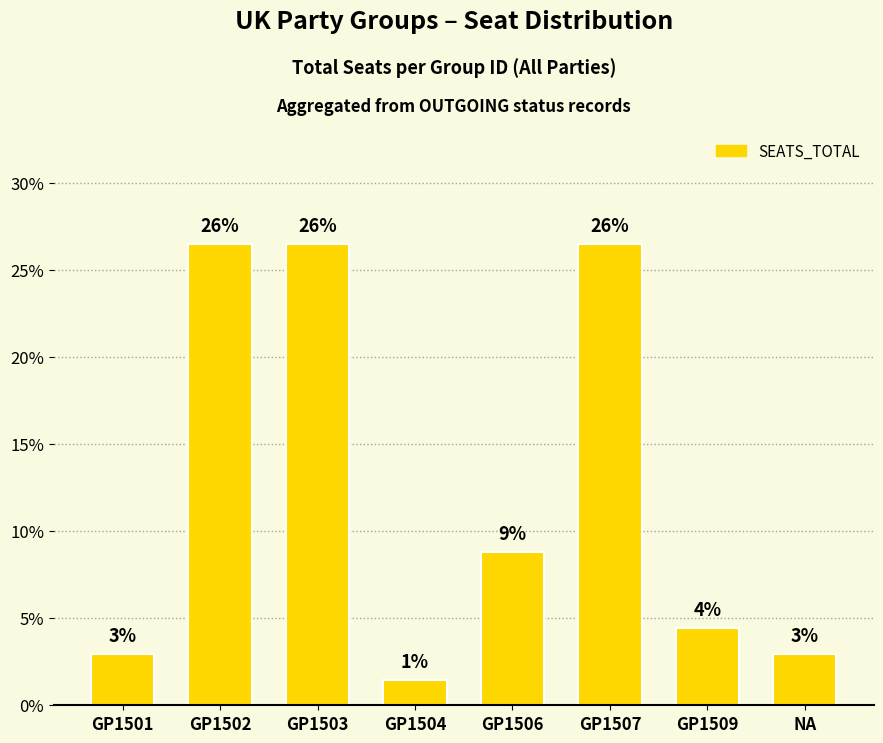

The value at GP1501 is 1.0. True or false?

False